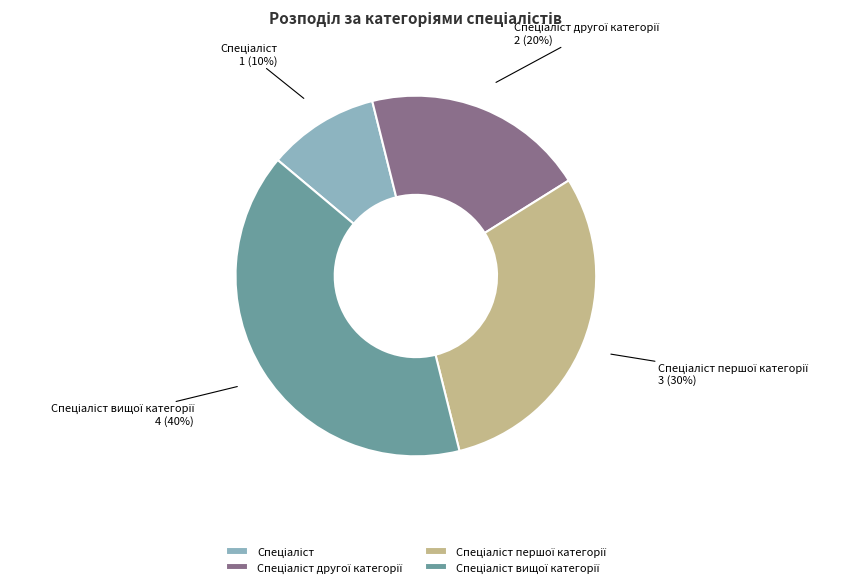

To the nearest percent, what is the difference between the largest and smallest slice percentages?

30%